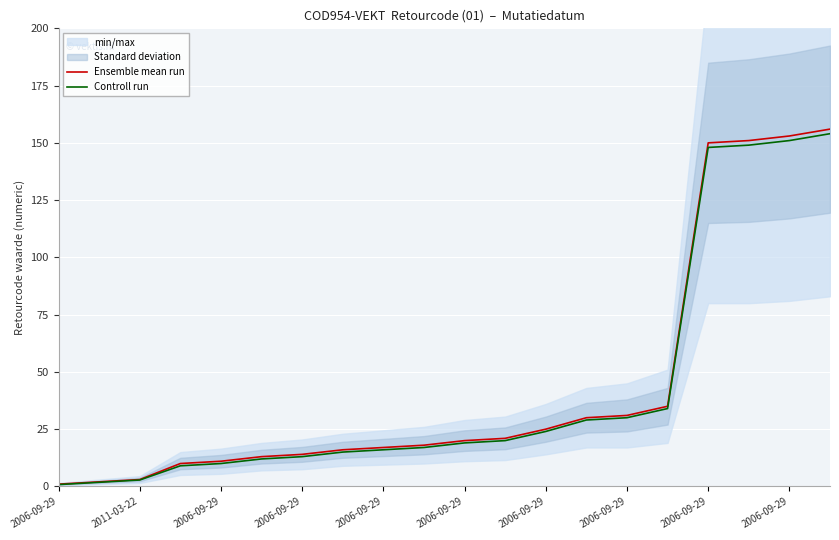

Is it true that Ensemble mean run equals 17.4 at 13?

False